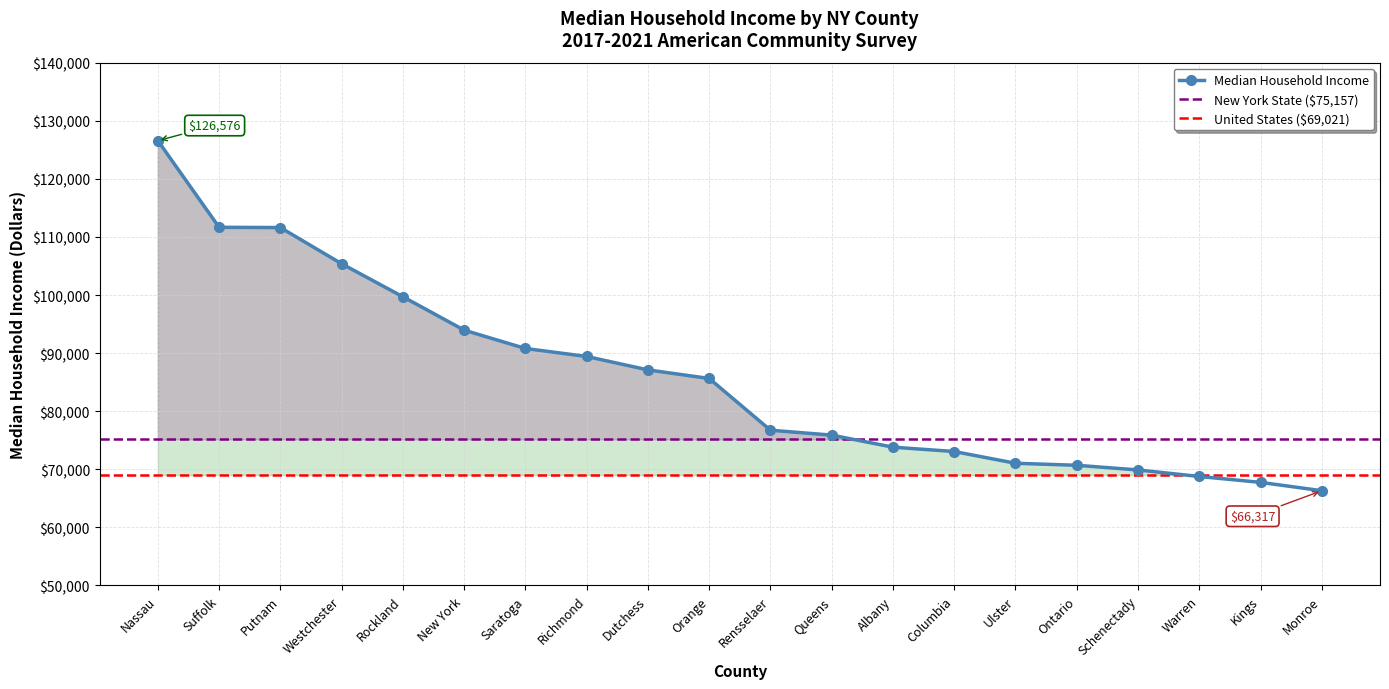

What is the difference between the values at Saratoga and Albany?

16990